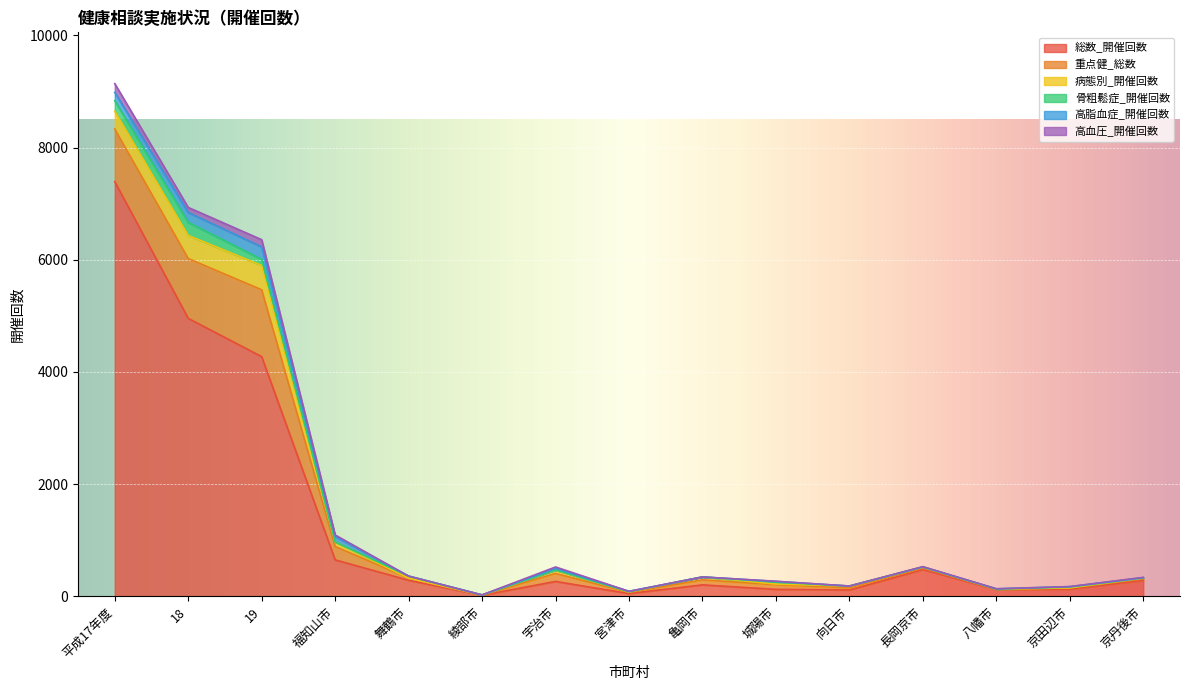

Which category has the lowest value in the 総数_開催回数 series?

綾部市